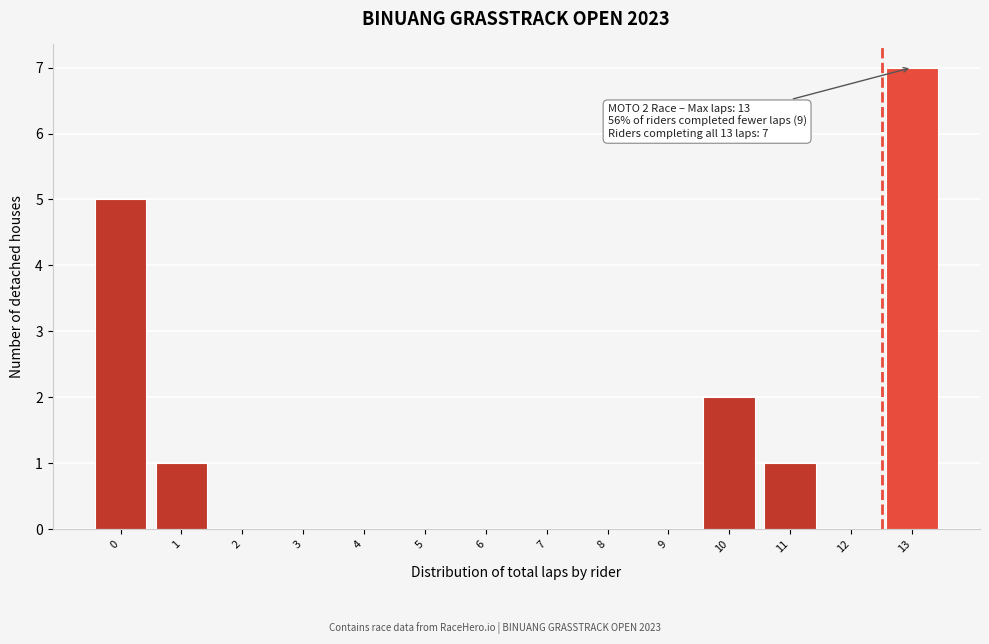

Reading left to right, list all the values displayed in this chart.

0=5	1=1	2=0	3=0	4=0	5=0	6=0	7=0	8=0	9=0	10=2	11=1	12=0	13=7